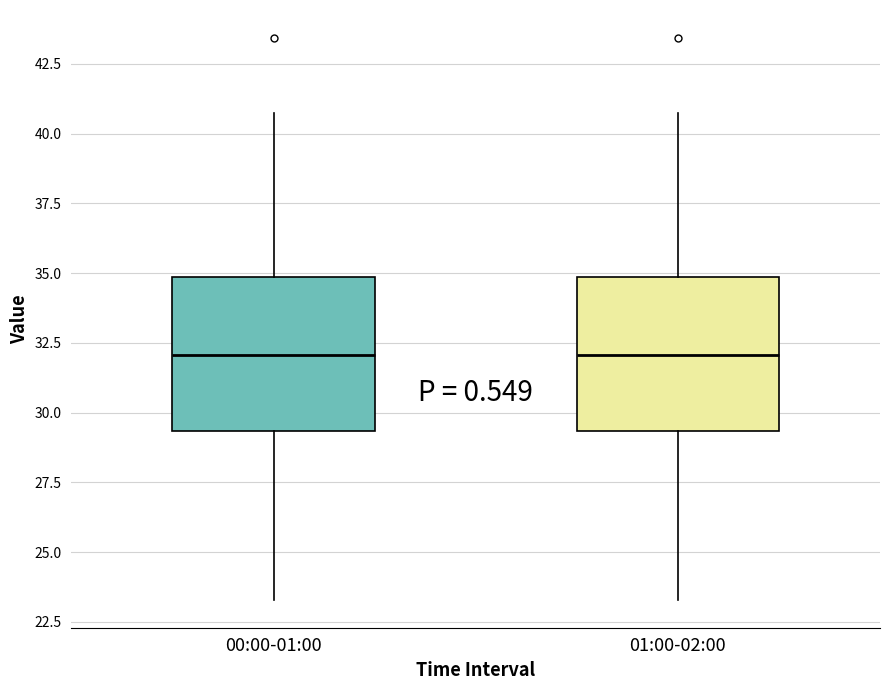

Reading left to right, transcribe this box plot: for each box, give where its median line is, the range the box spans, and where its two whiskers end, as read against the y-axis. The values are not printed on the chart, so give them approximately, as read against the axis.

00:00-01:00: median 32.0, box 29.5 to 35.0, whiskers 23.5 to 41.0
01:00-02:00: median 32.0, box 29.5 to 35.0, whiskers 23.5 to 41.0